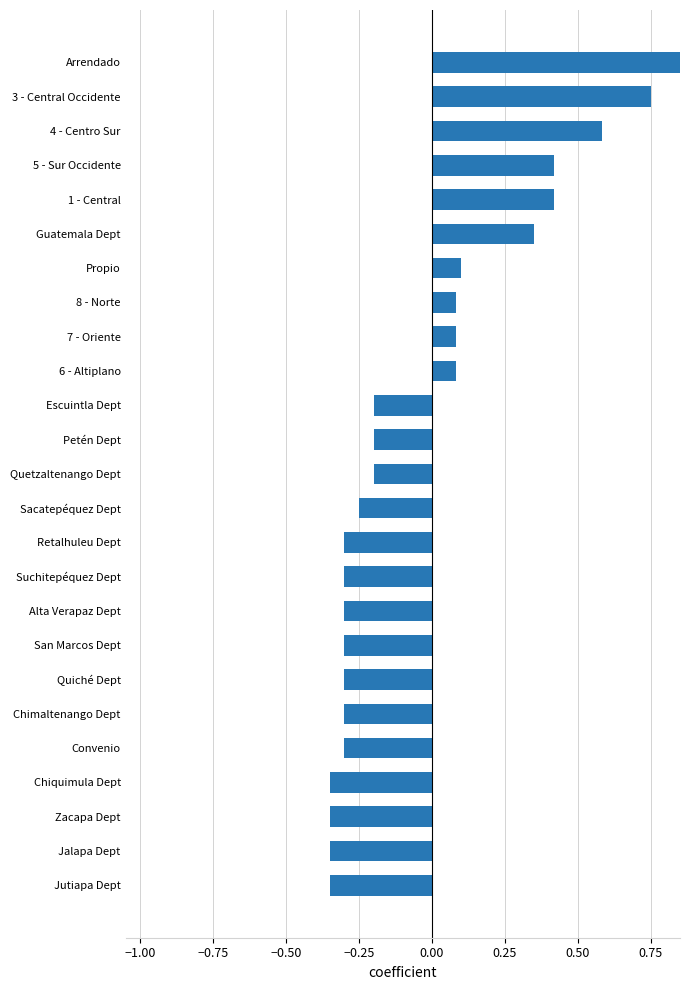

Reading left to right, what are all the values shown in this chart?

-0.3	-0.3	-0.3	-0.3	-0.3	-0.3	-0.3	-0.3	-0.3	-0.3	-0.3	-0.2	-0.2	-0.2	-0.2	0.1	0.1	0.1	0.1	0.3	0.4	0.4	0.6	0.8	1.0